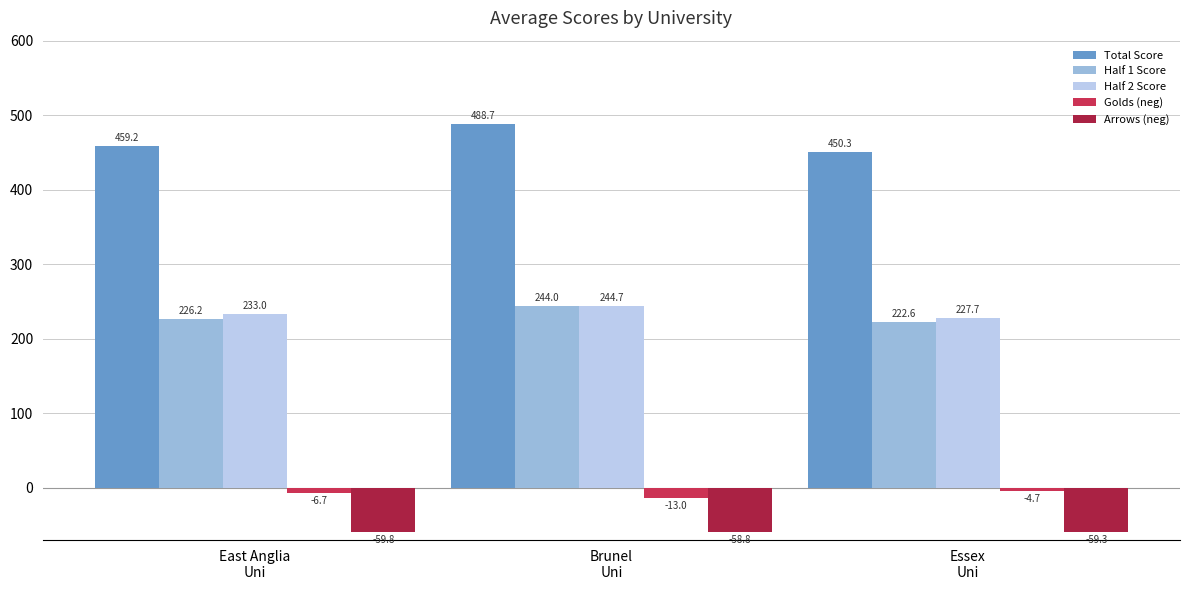

Is it true that Arrows (neg) equals -88.3 at Essex
Uni?

False